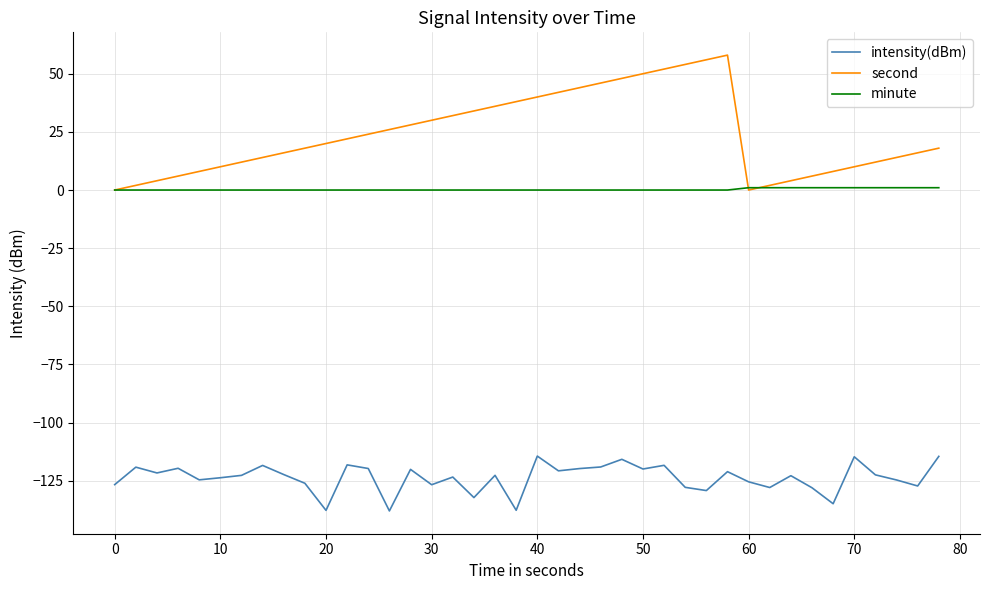

True or false: second and intensity(dBm) intersect in this chart.

False